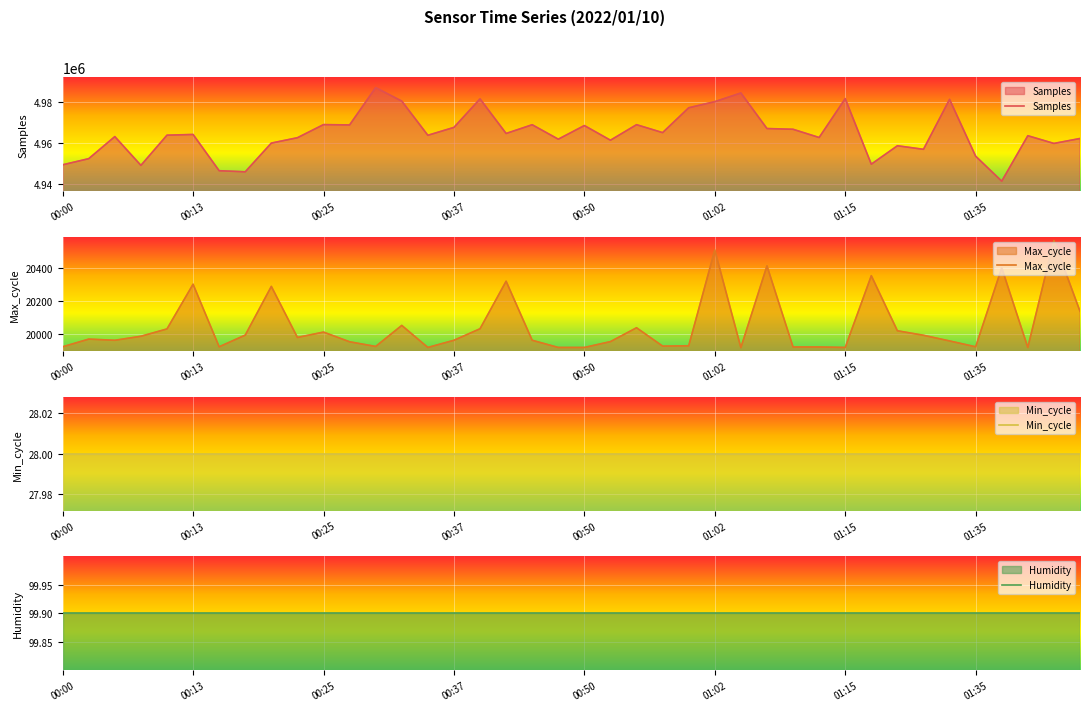

The value of Humidity at 18 is 30.2. True or false?

False